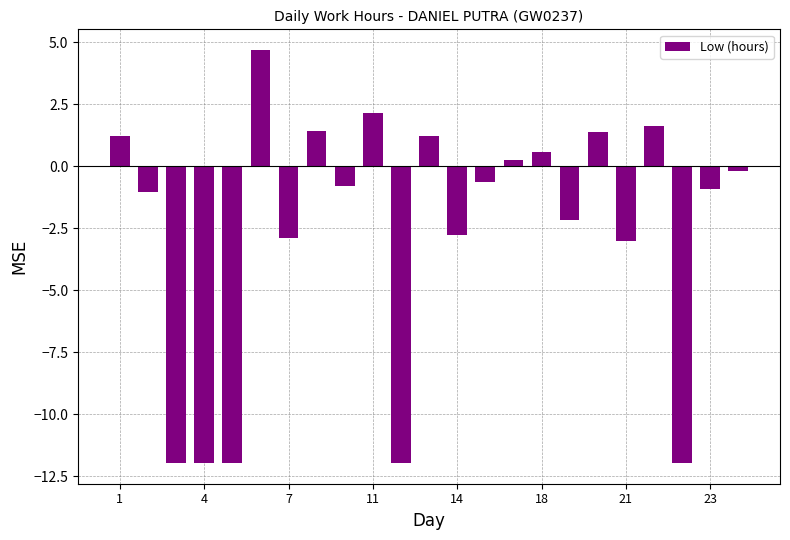

What is the value of the 14th bar from the left?

-0.6